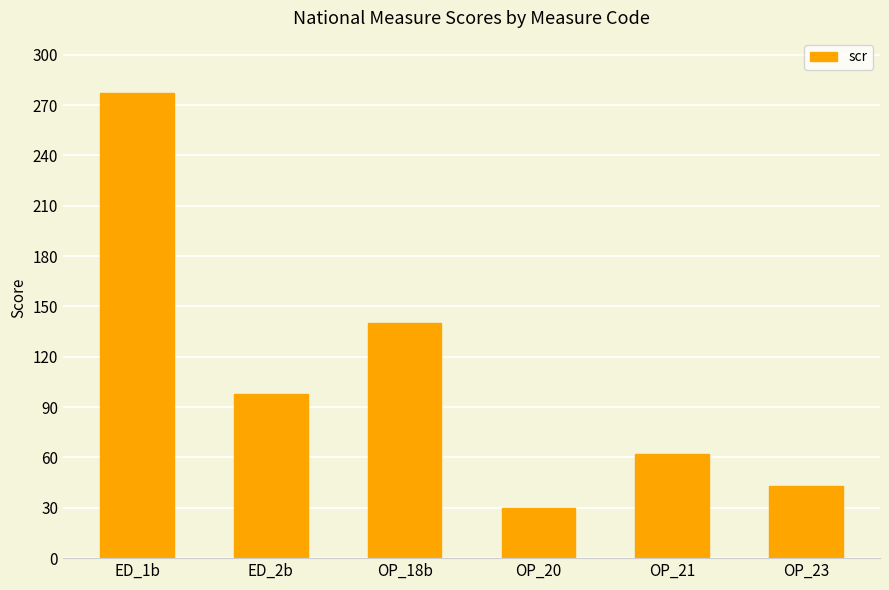

What is the change in value from ED_2b to OP_18b?

+42